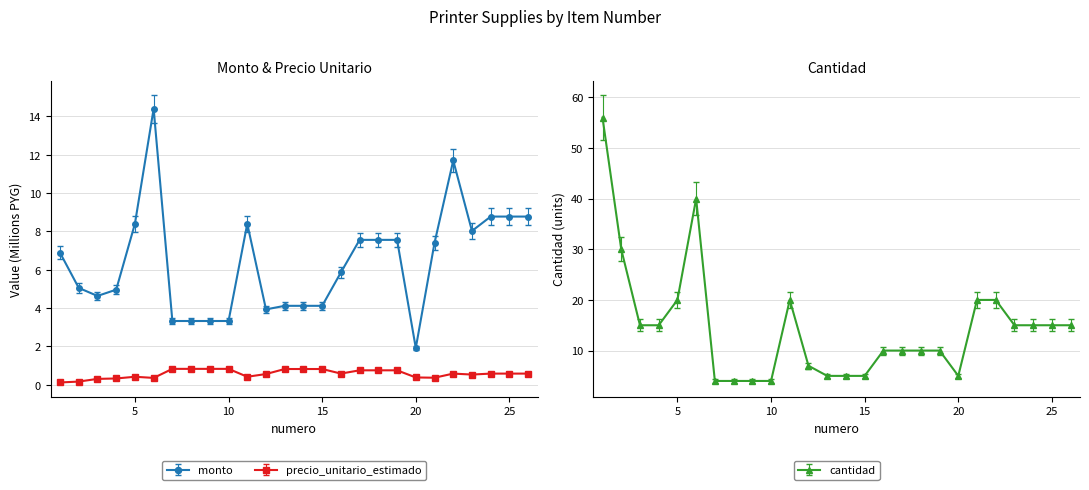

The cantidad series shows 8 at 15. True or false?

False